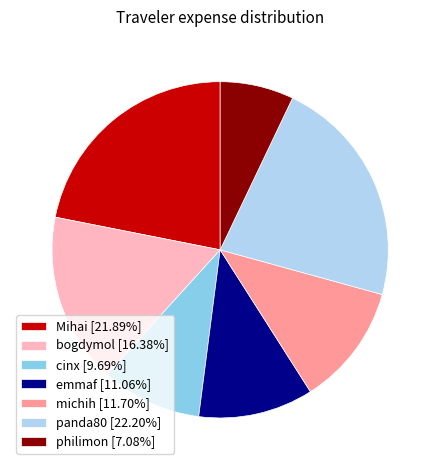

Approximately how many times larger is the value at emmaf compared to Mihai?

0.5